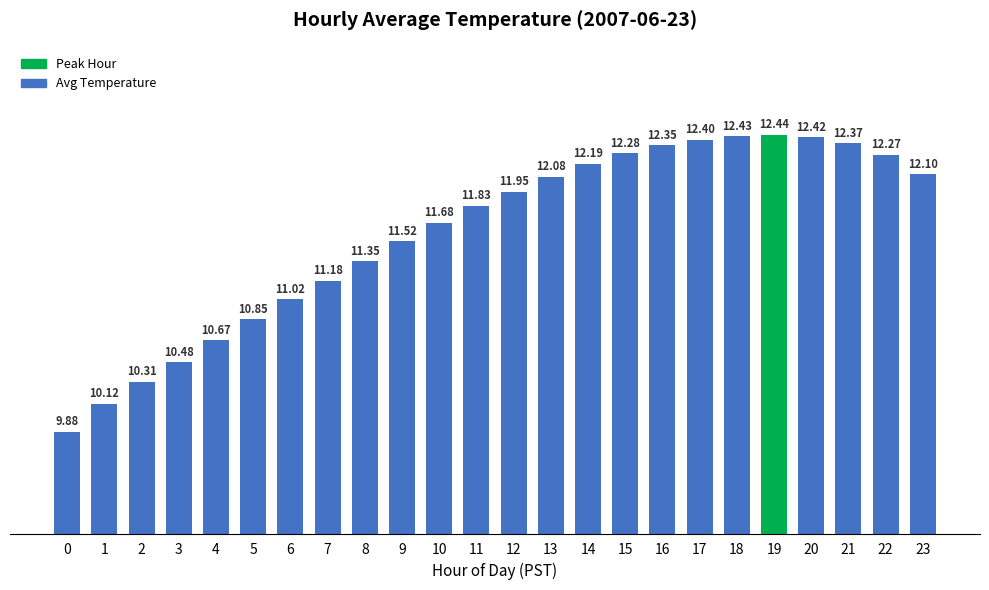

What is the sum of all values?

278.2